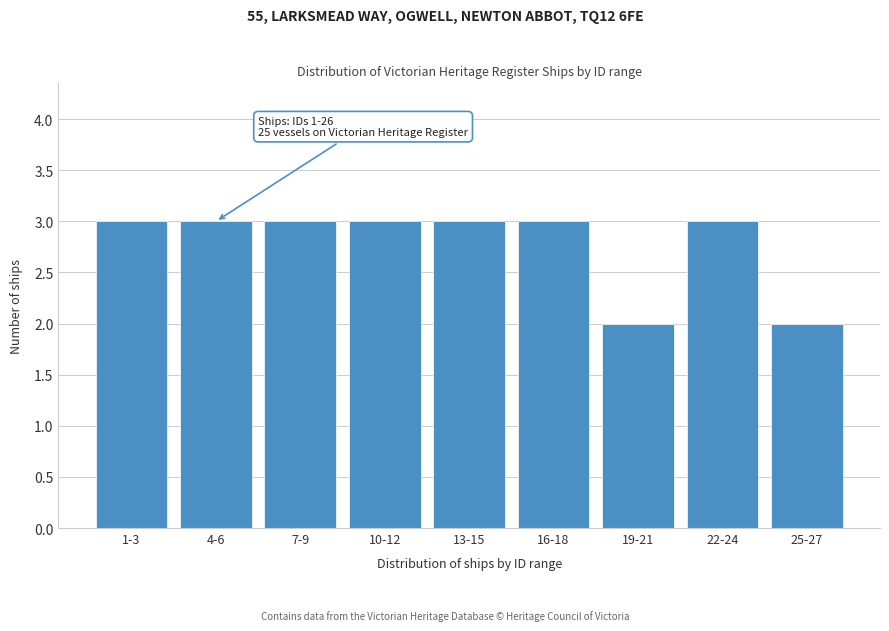

Reading left to right, what are all the values shown in this chart?

1-3=3	4-6=3	7-9=3	10-12=3	13-15=3	16-18=3	19-21=2	22-24=3	25-27=2